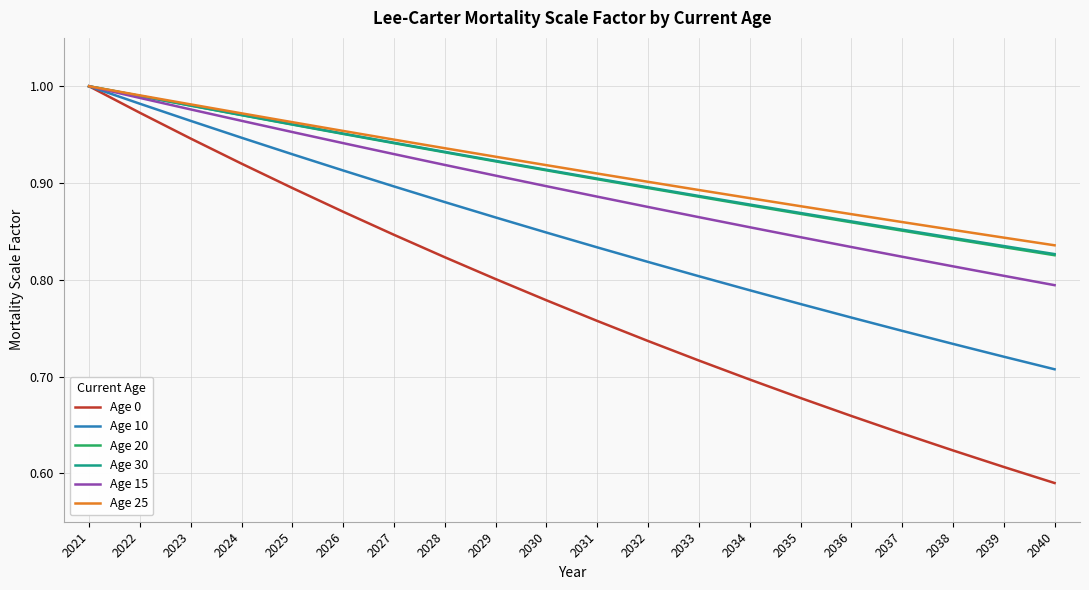

At which label is Age 0 closest to 0?

2040